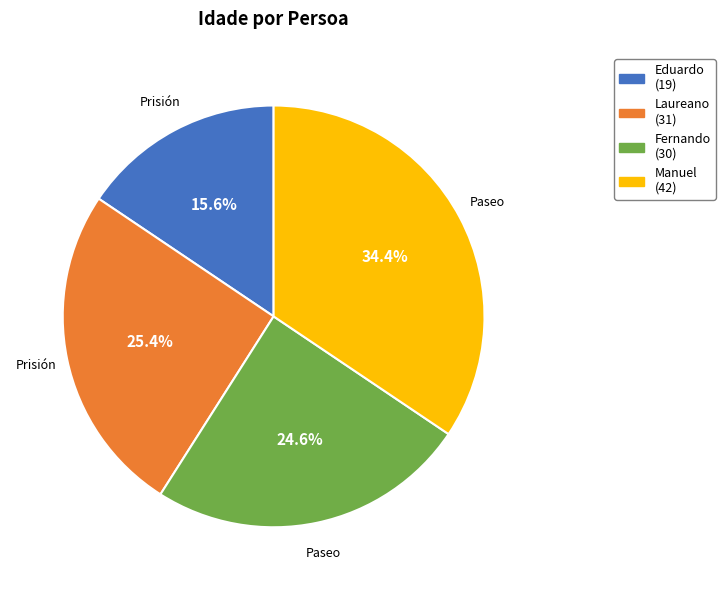

Approximately how many times larger is the value at Fernando compared to Eduardo?

1.6